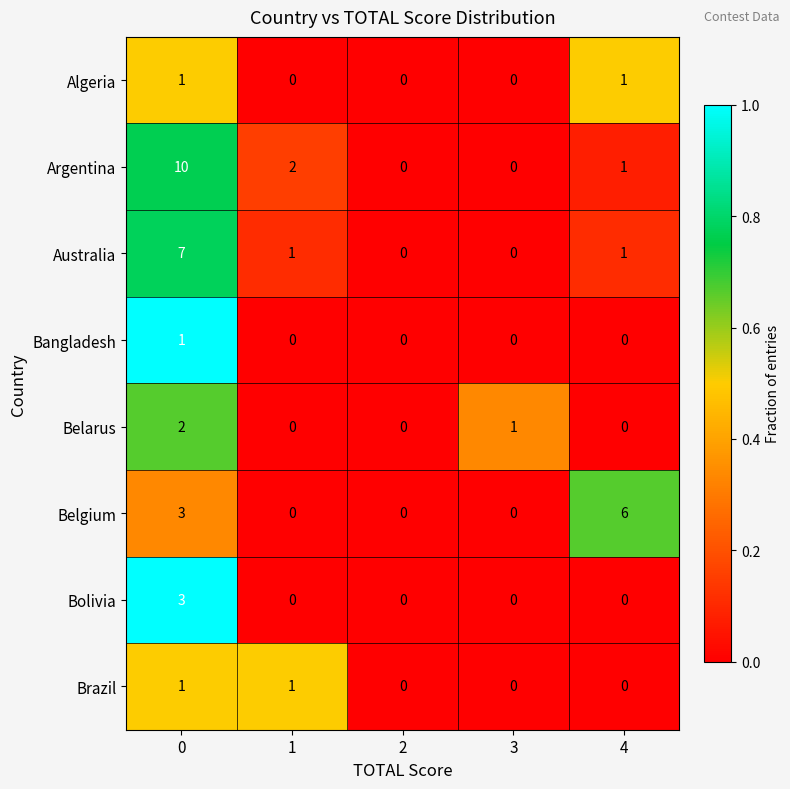

What is the sum of all Belgium values?

9